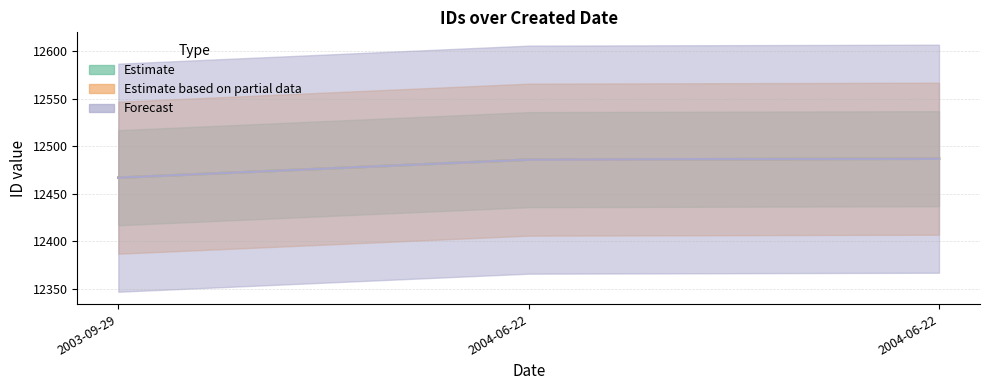

At which category does the chart reach its minimum across all series?

2003-09-29